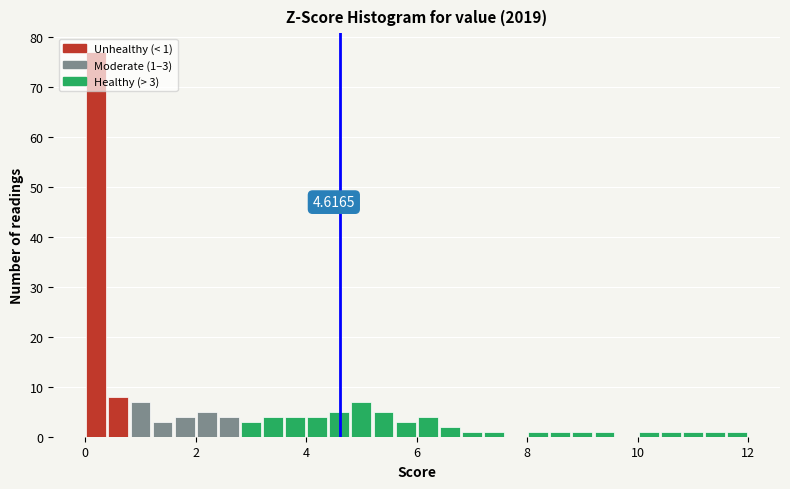

Read against the x-axis, roughly where is the centre of the tallest bar?

0.2